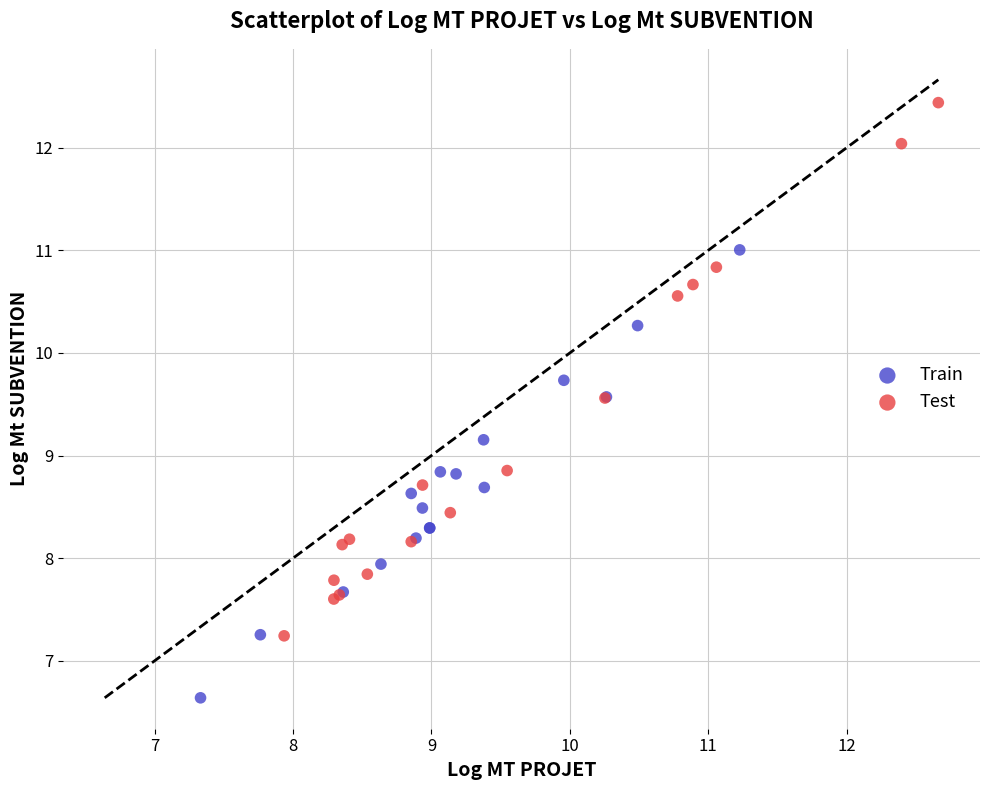

What are all the series names shown in the legend?

Train, Test